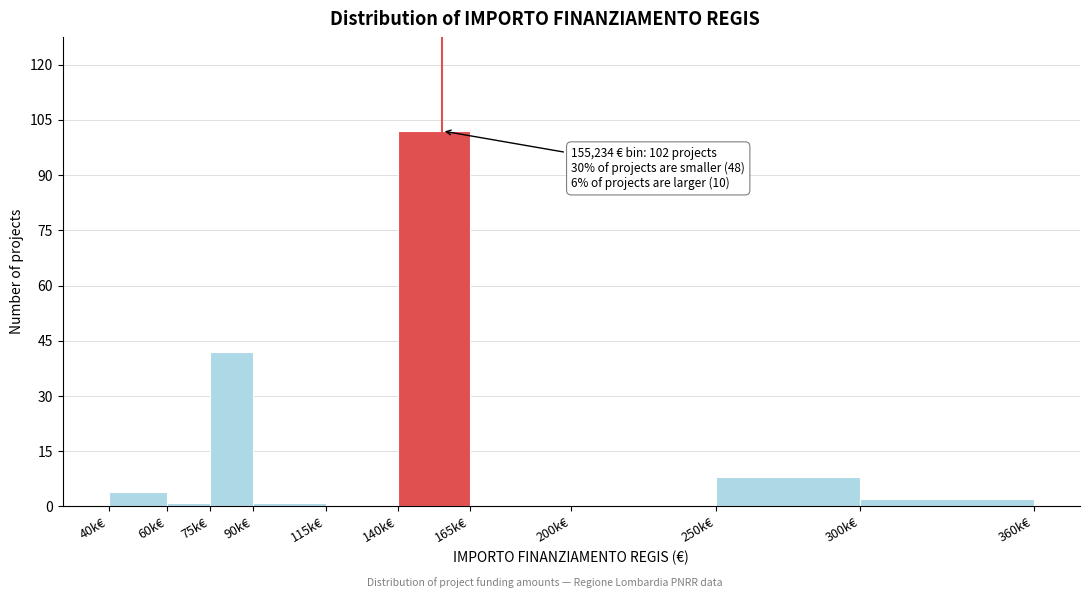

Reading left to right, transcribe all the data shown in this chart.

40k€=4	60k€=1	75k€=42	90k€=1	115k€=0	140k€=102	165k€=0	200k€=0	250k€=8	300k€=2